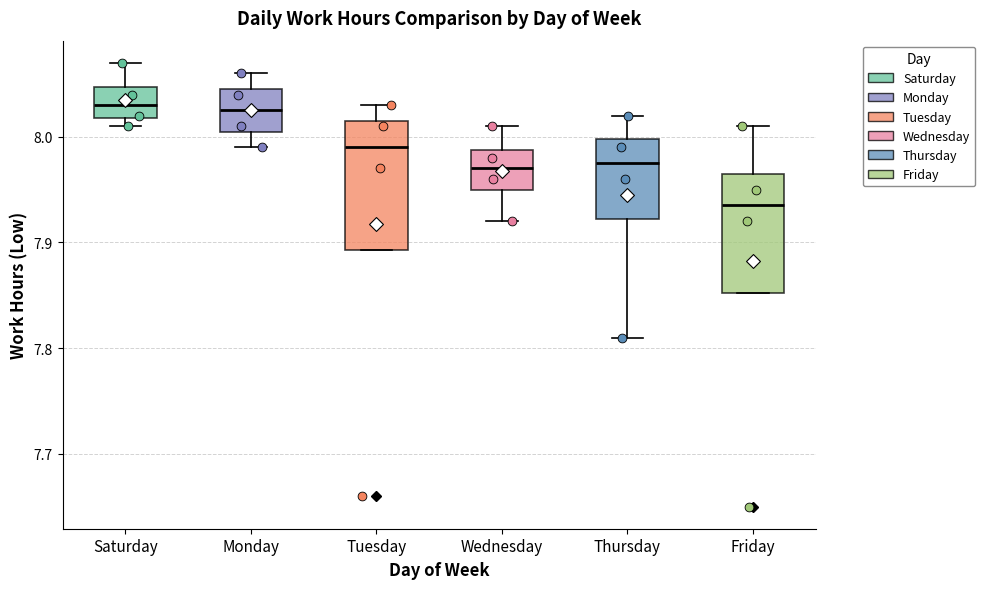

Where does the median line of the box for Tuesday sit on the y-axis? The values are not printed on the chart, so give them approximately, as read against the axis.

7.99